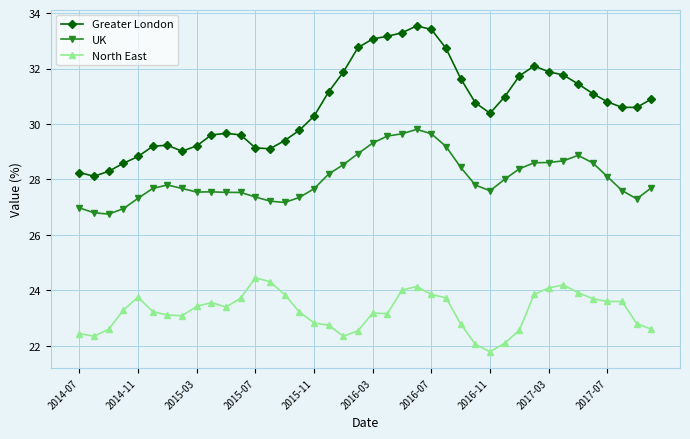

True or false: North East has more than 0 points higher than both neighbors.

True